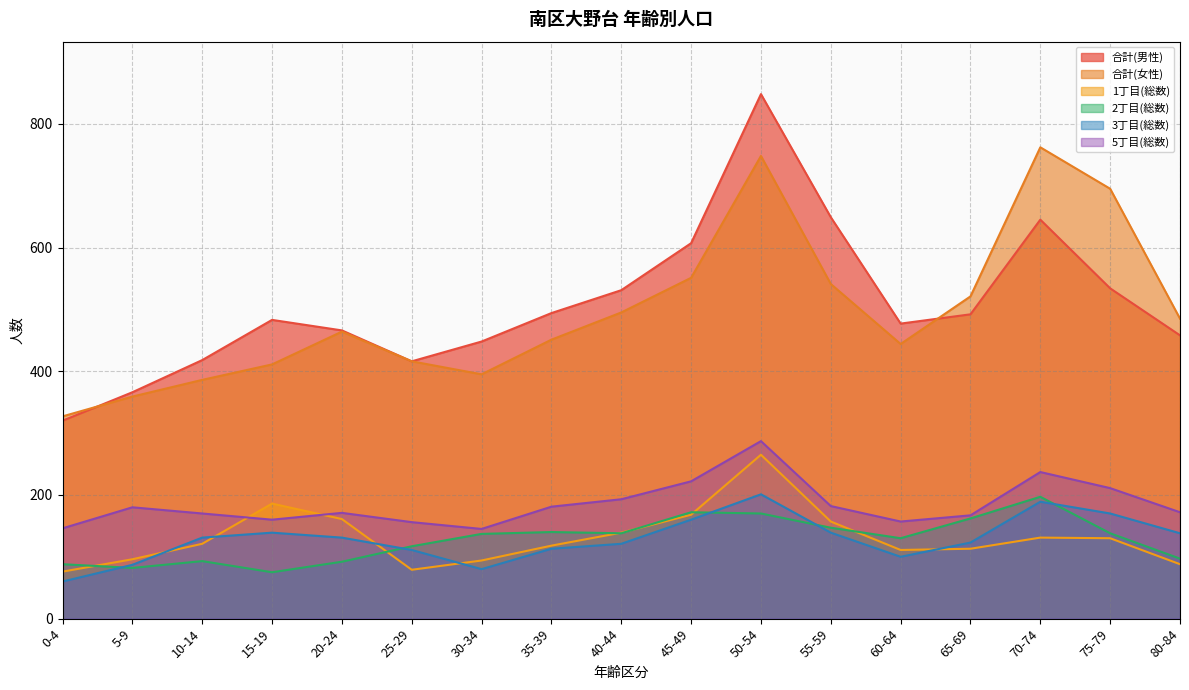

List the labels in order of 5丁目(総数) value, smallest first.

30-34, 0-4, 25-29, 60-64, 15-19, 65-69, 10-14, 20-24, 80-84, 5-9, 35-39, 55-59, 40-44, 75-79, 45-49, 70-74, 50-54